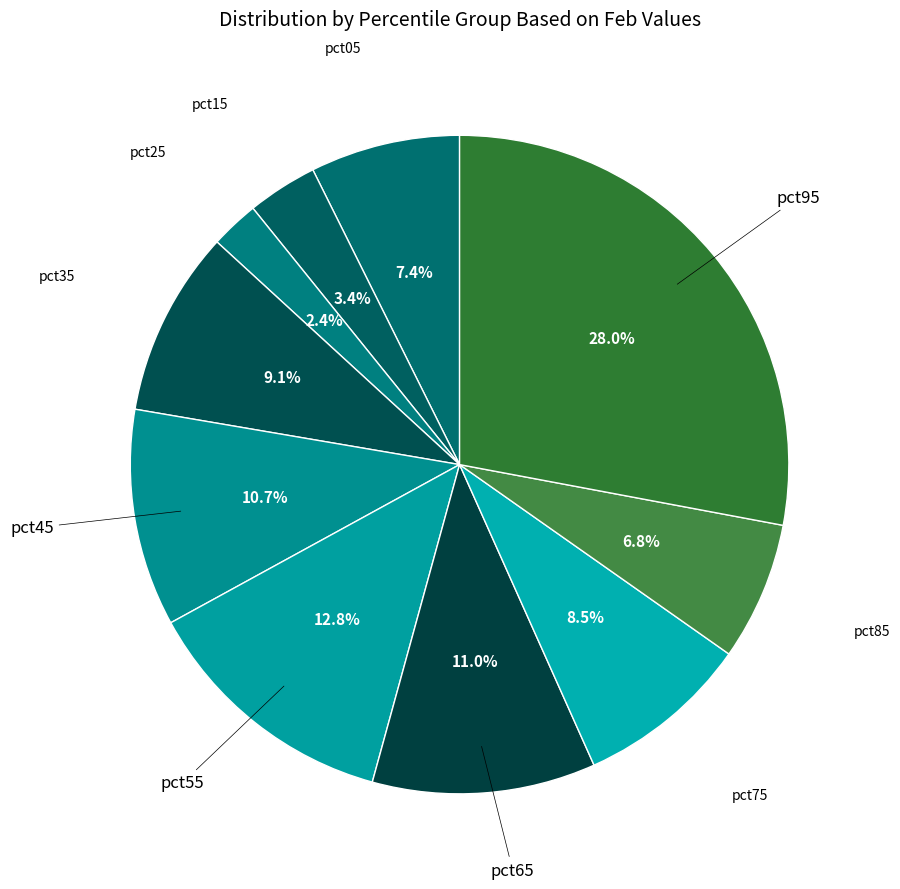

Does pct65 account for over 50% of the chart?

No